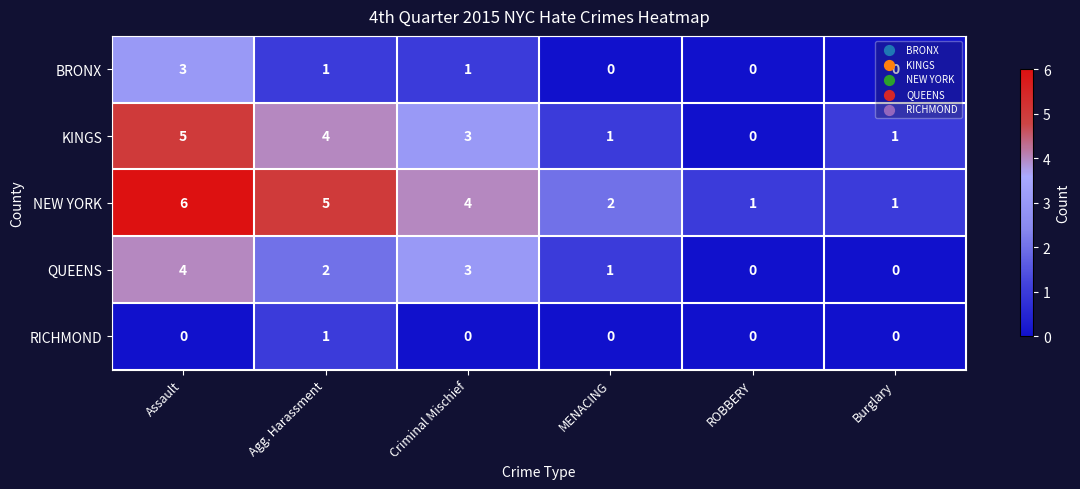

Is it true that KINGS equals 0 at ROBBERY?

True